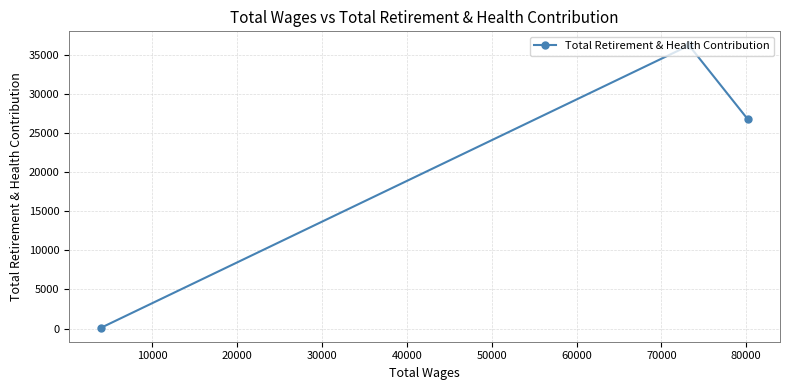

What is the difference between the maximum and second lowest values?

9422